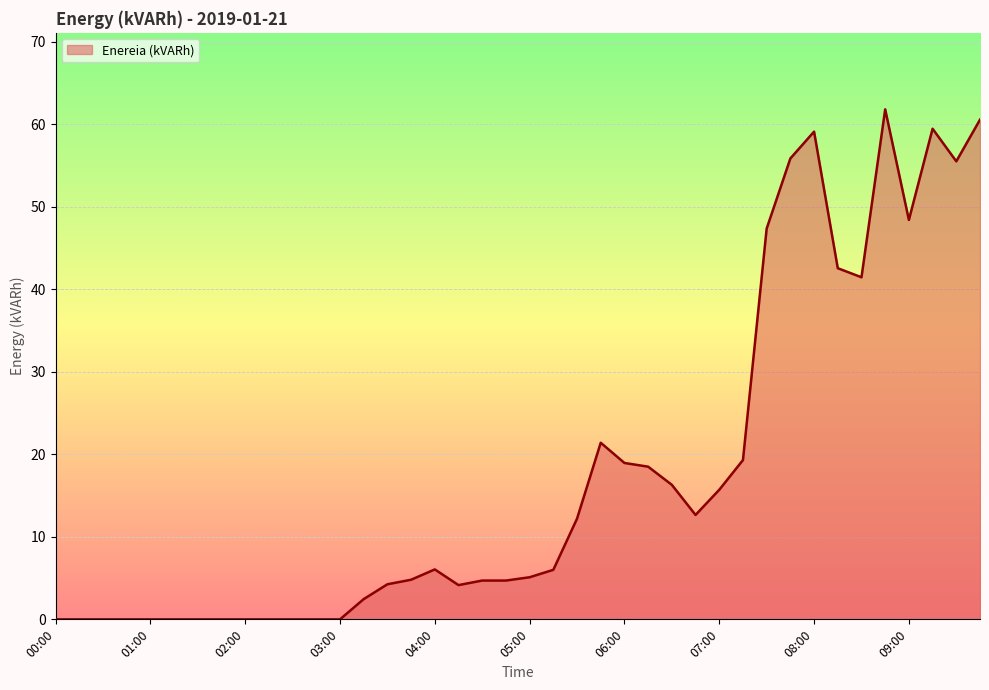

What is the difference between the maximum and minimum values?

61.8